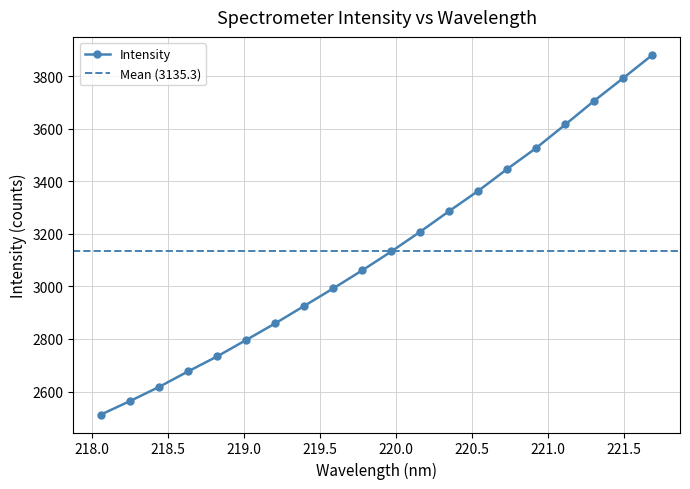

At which label is the value closest to 3196?

220.1623